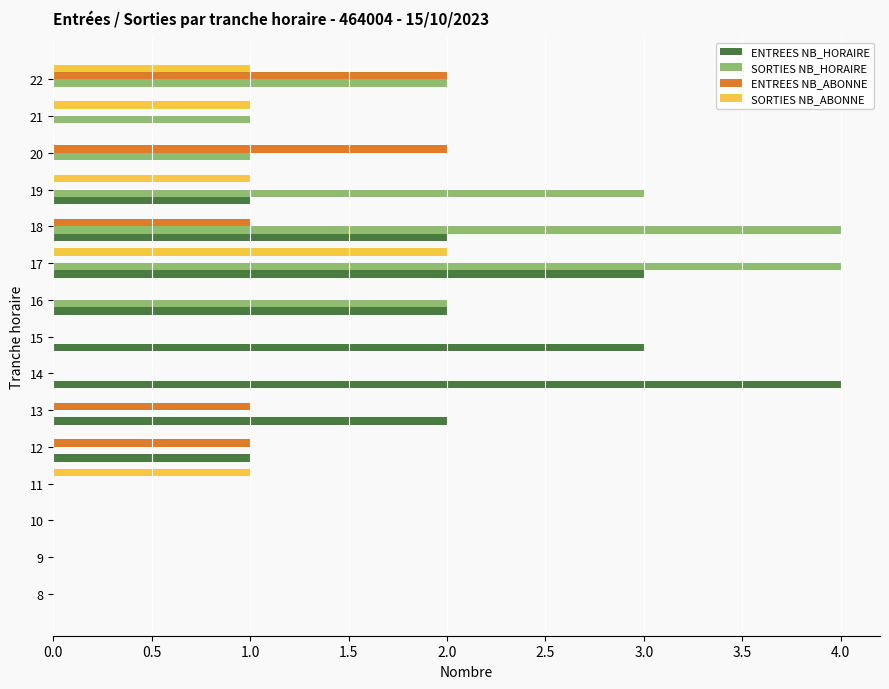

How many data points does each series have?

15